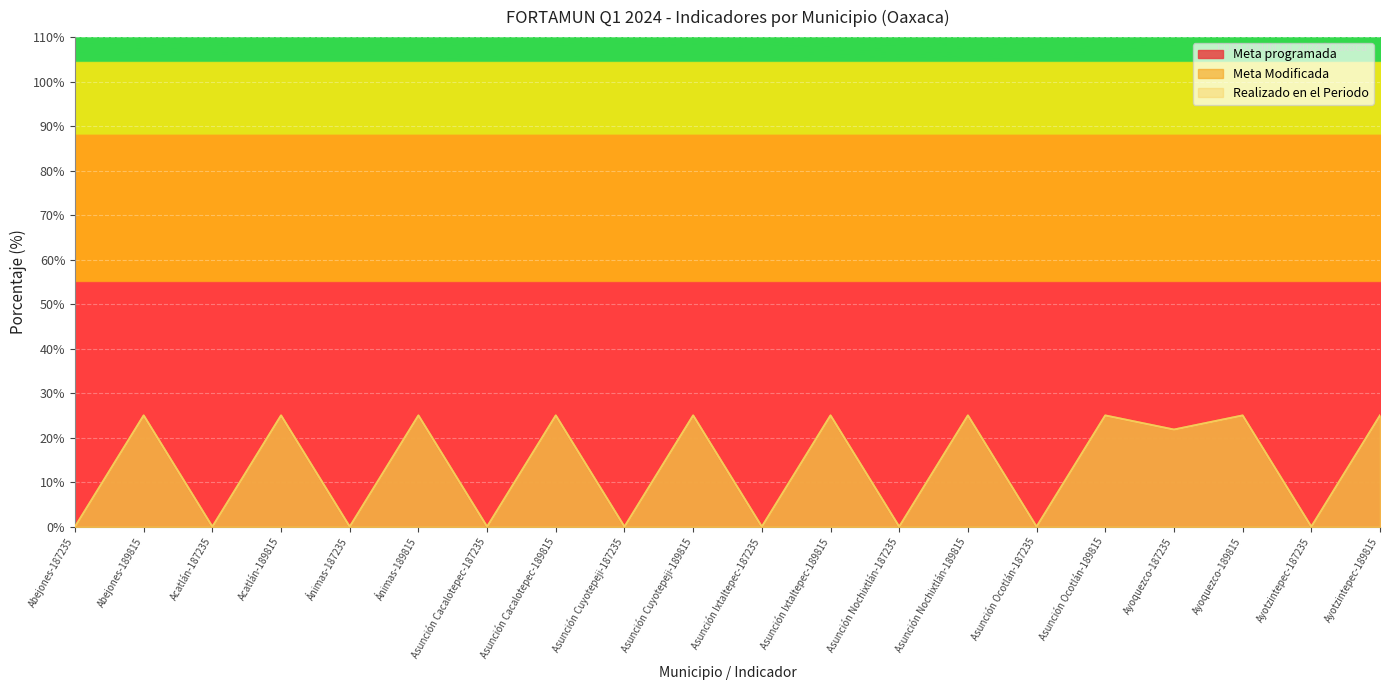

What are all the series names shown in the legend?

Meta programada, Meta Modificada, Realizado en el Periodo